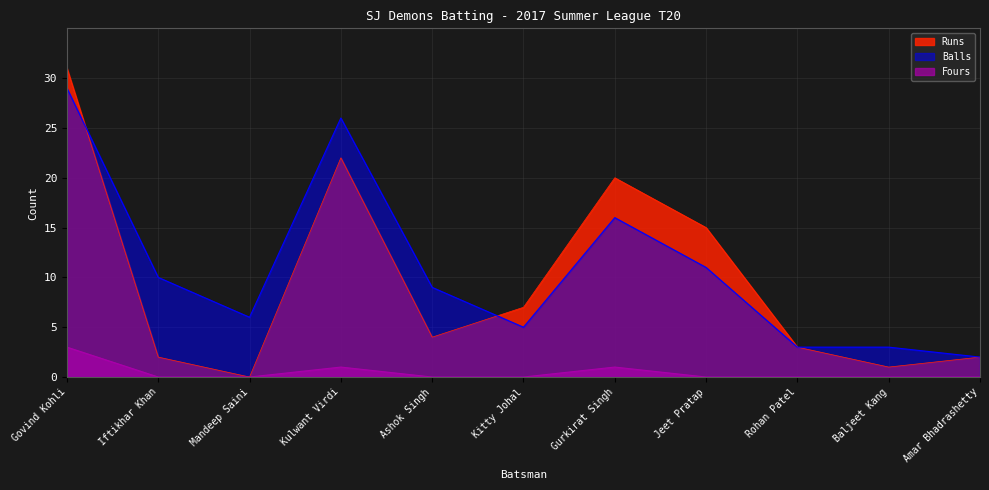

List the labels in order of Balls value, largest first.

Govind Kohli, Kulwant Virdi, Gurkirat Singh, Jeet Pratap, Iftikhar Khan, Ashok Singh, Mandeep Saini, Kitty Johal, Rohan Patel, Baljeet Kang, Amar Bhadrashetty